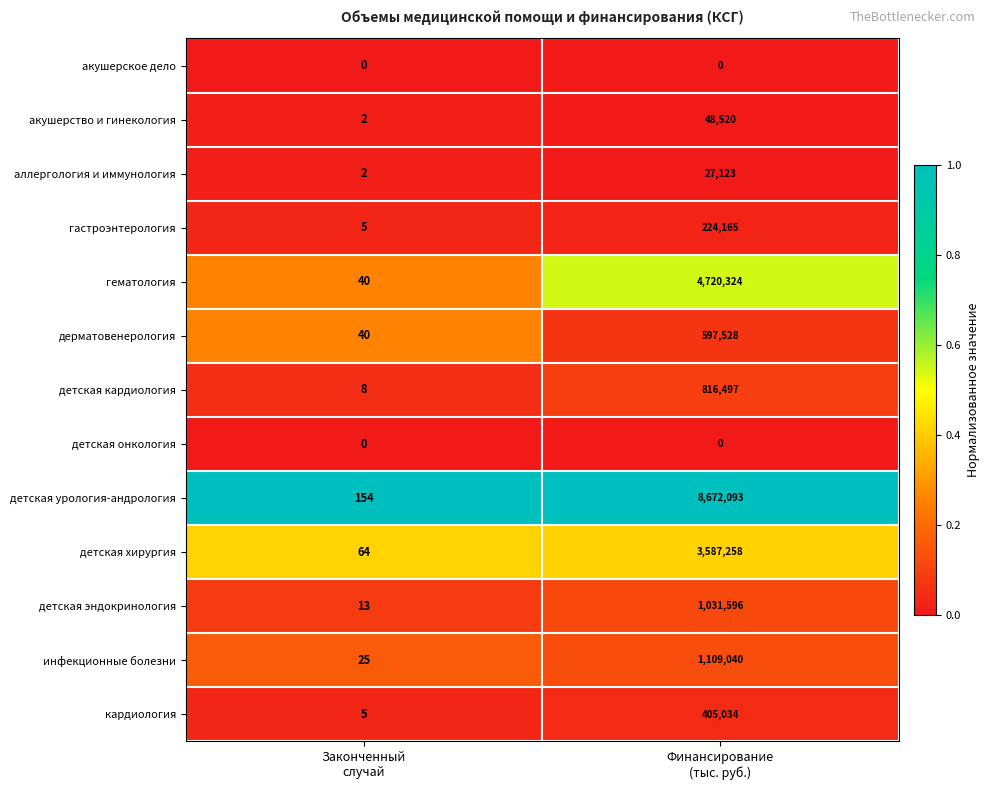

Which series has the widest spread of values?

детская урология-андрология